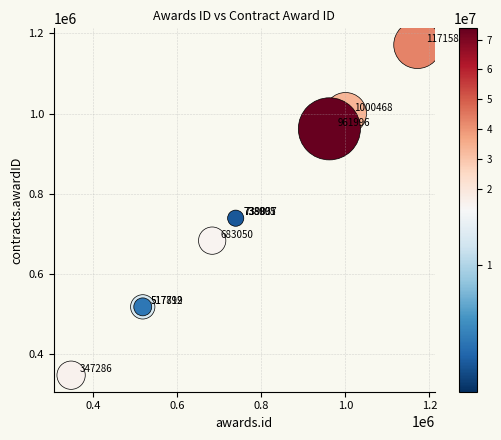

What Y value in the scatter plot is closest to 759435?

739037